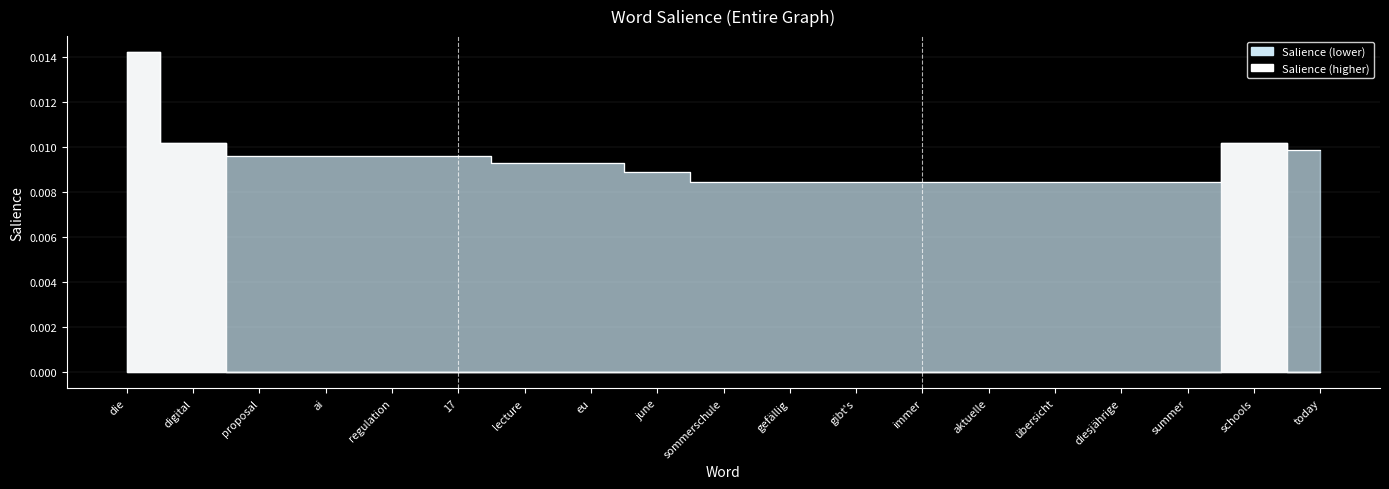

True or false: the data shows 0.0 at ai.

True